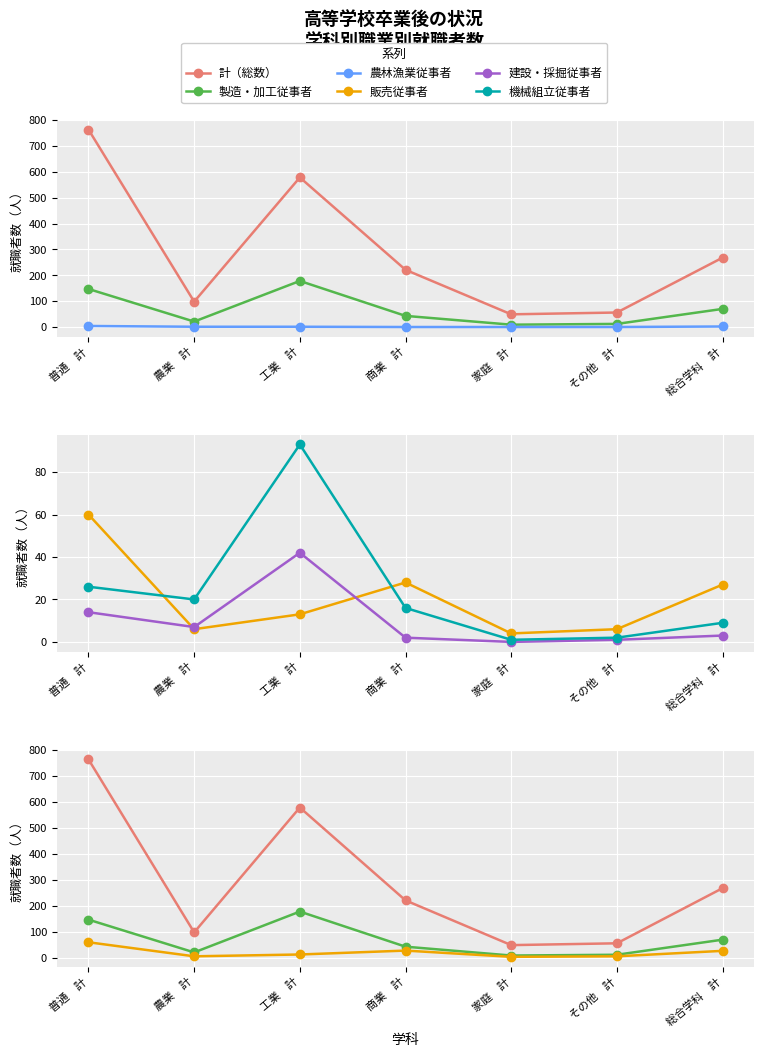

True or false: 計（総数） and 製造・加工従事者 intersect in this chart.

False